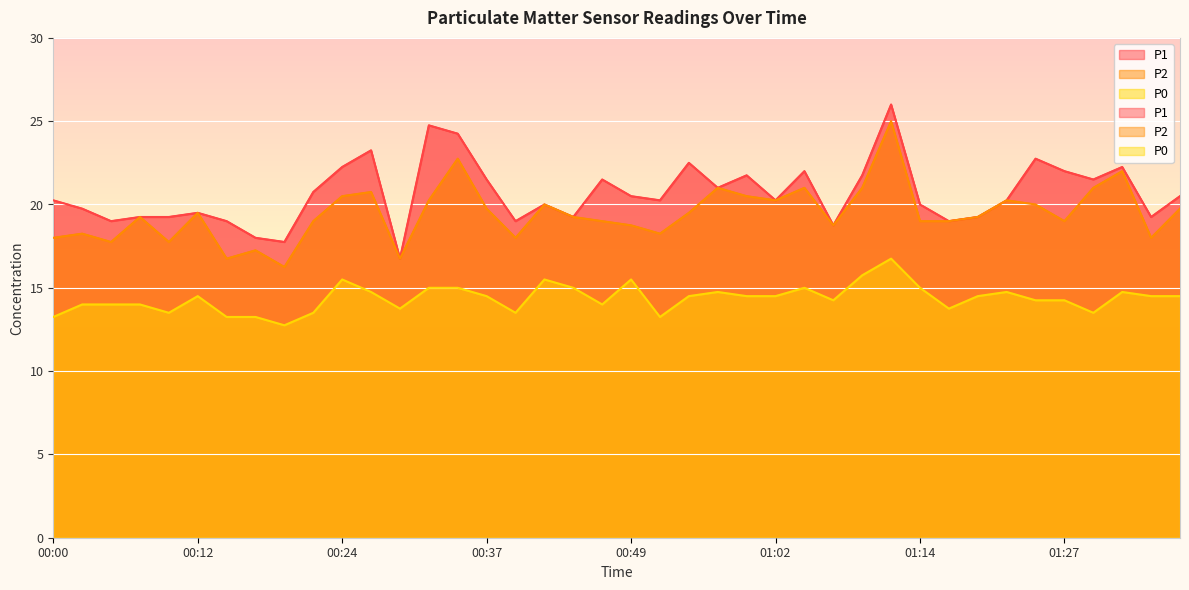

Where does the P2 series first go above 19?

00:07